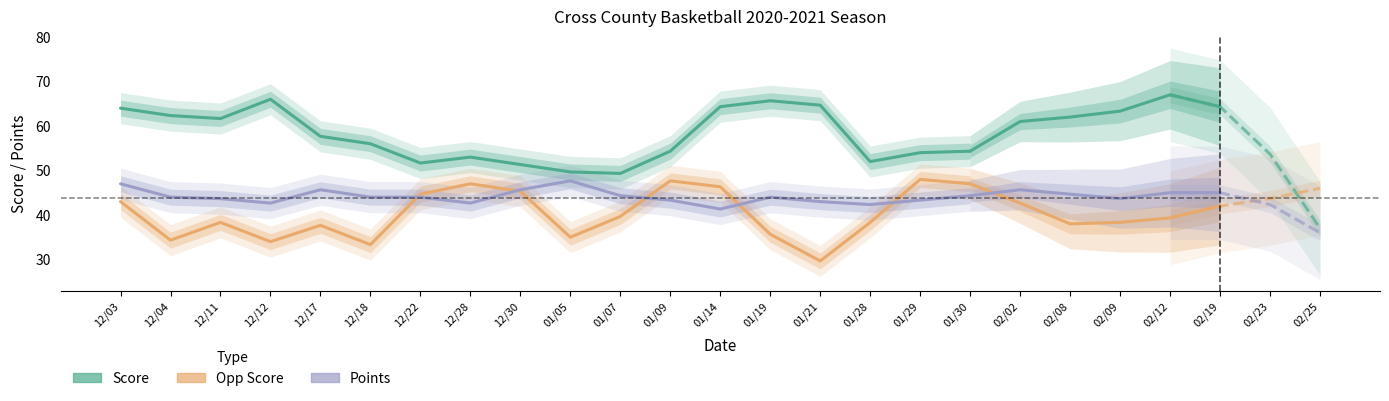

Where does the Opp Score series first go above 39?

12/03